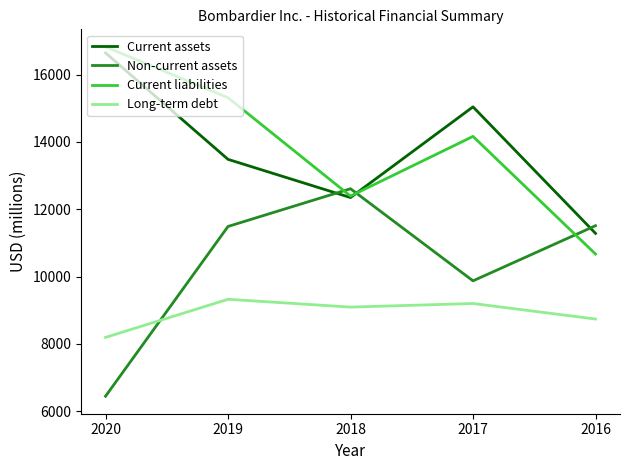

Which category has the lowest value in the Non-current assets series?

2020